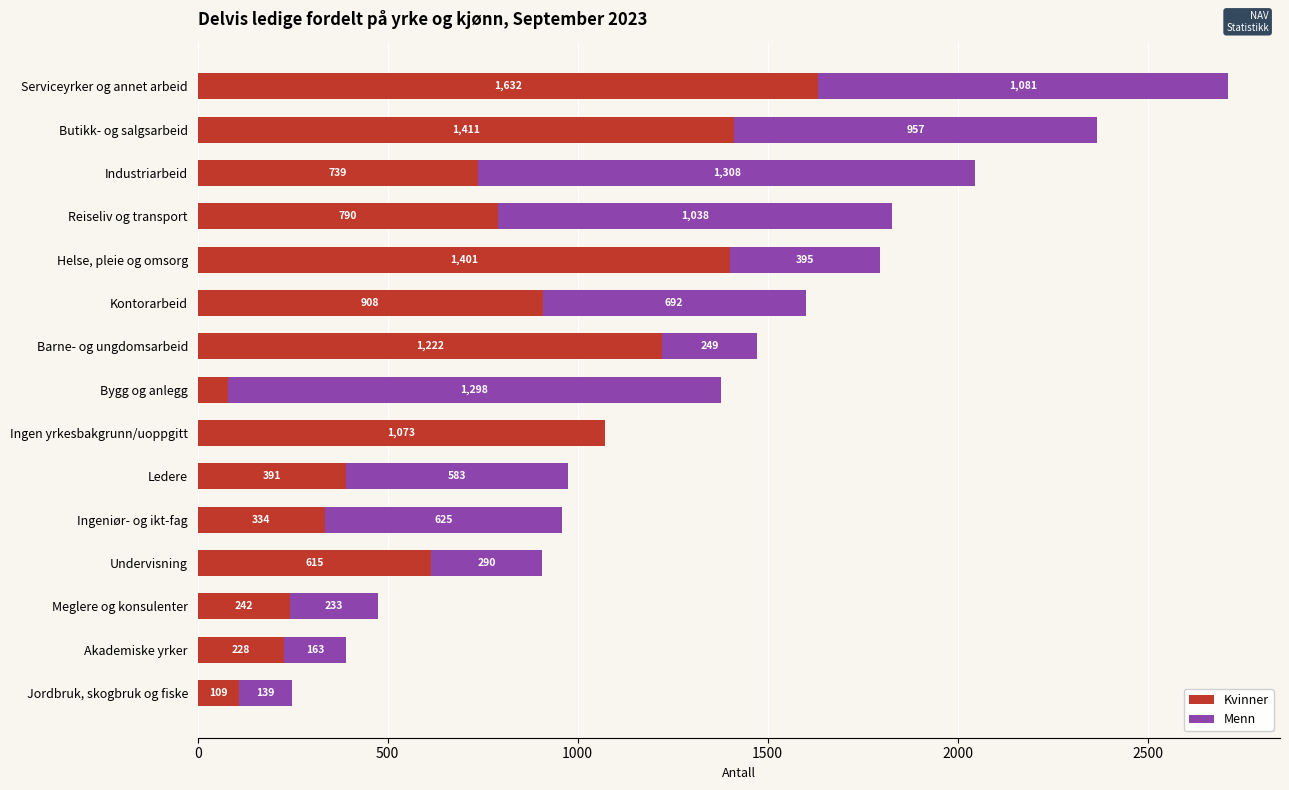

At which category is the sum across all series the highest?

Serviceyrker og annet arbeid